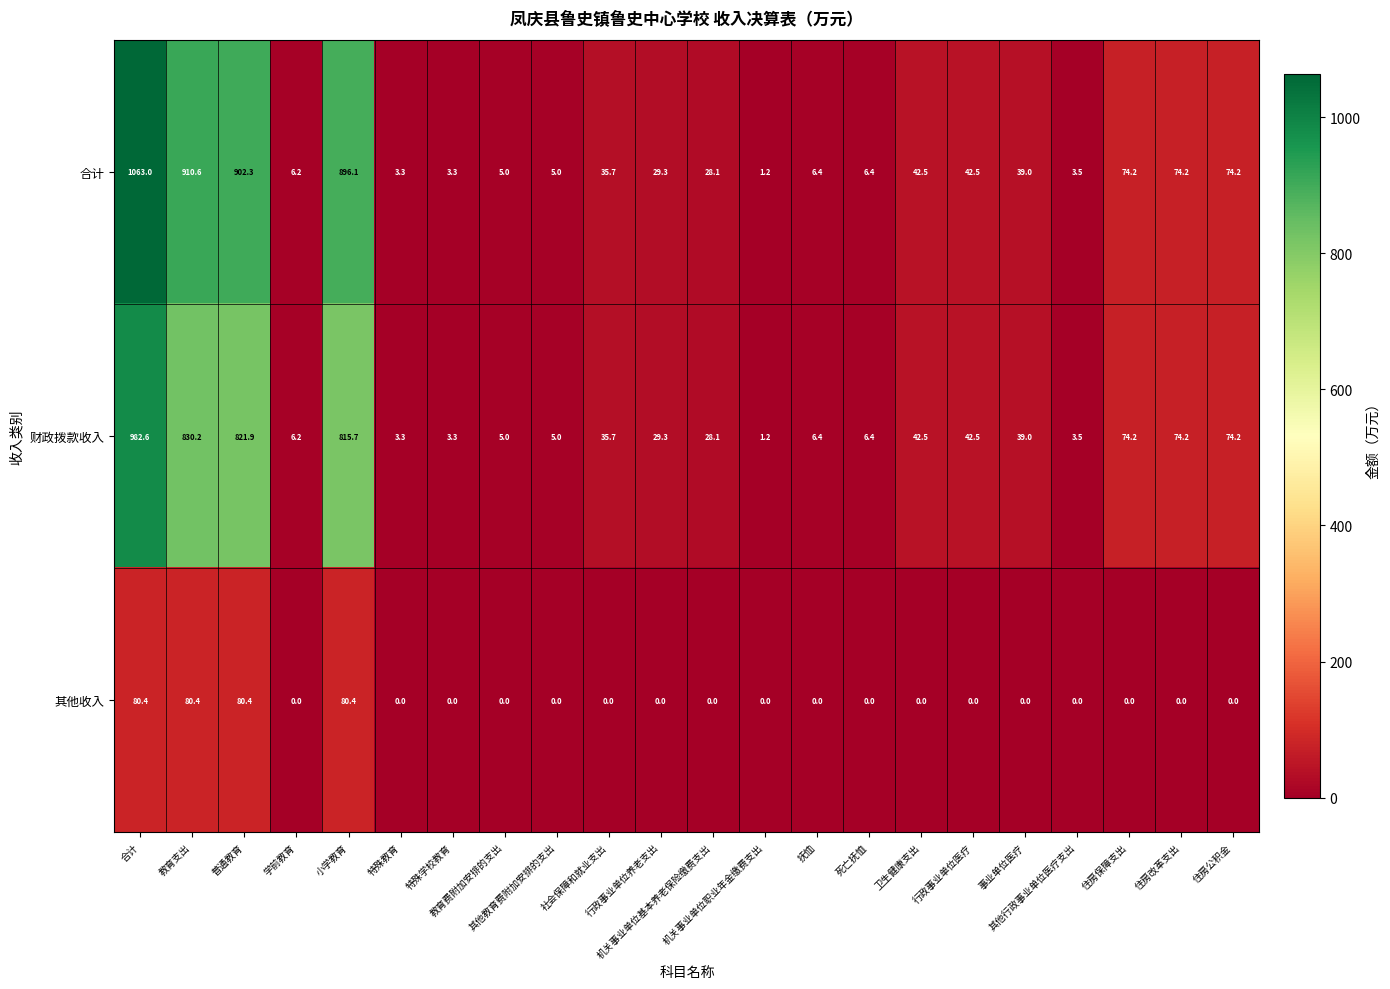

What is the difference between the highest and lowest values at 行政事业单位医疗?

42.5